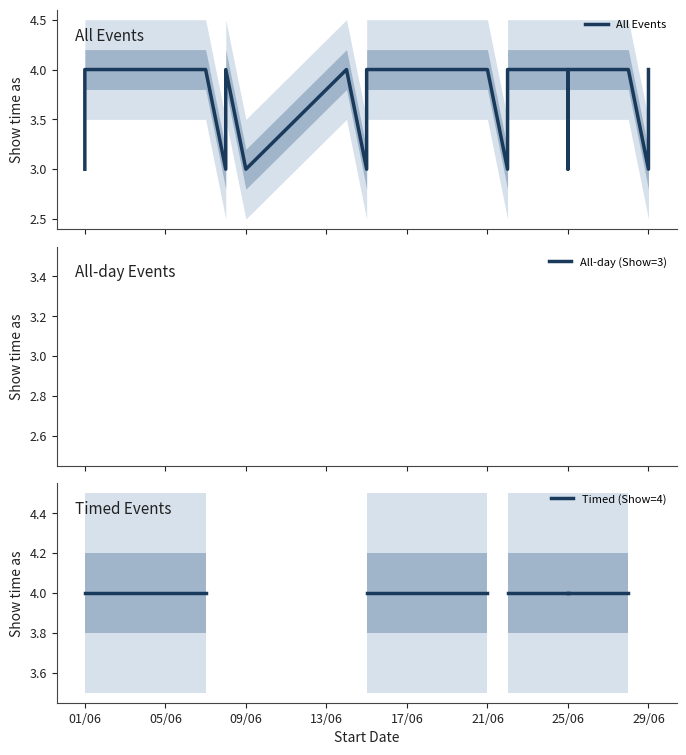

True or false: All Events and All-day (Show=3) intersect in this chart.

False